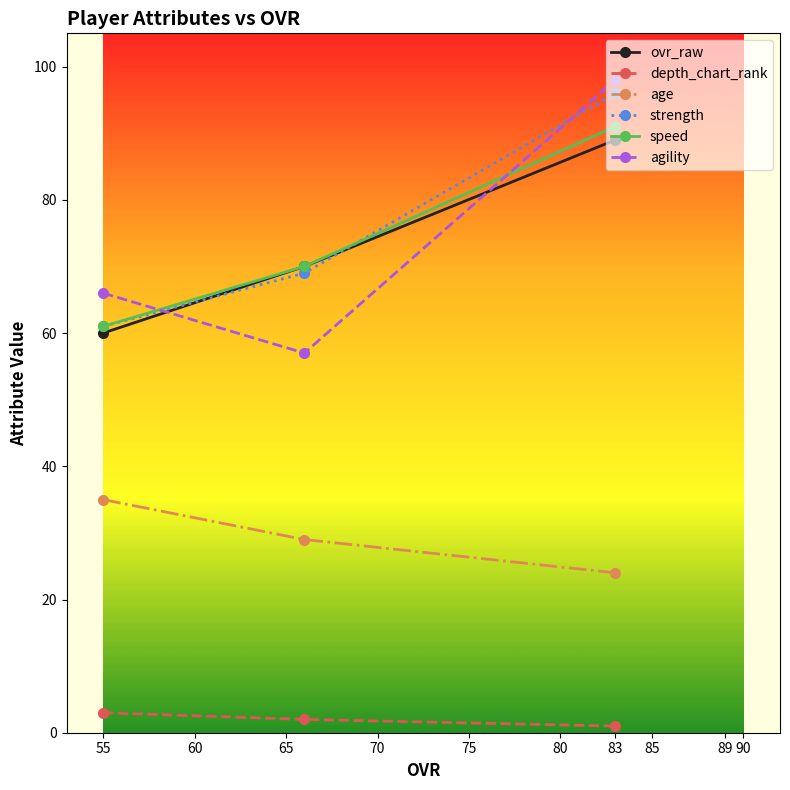

Does the chart have visible grid lines?

No